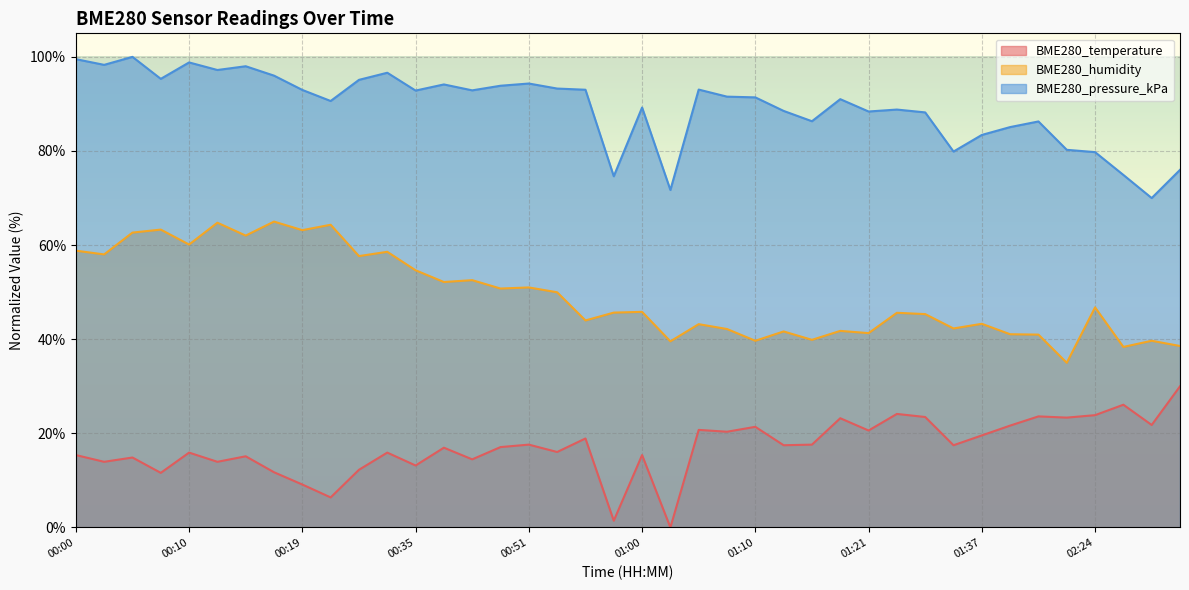

Rank the categories by BME280_humidity value from lowest to highest.

02:10, 02:43, 02:50, 01:03, 01:10, 02:48, 01:16, 01:45, 01:40, 01:21, 01:13, 01:18, 01:08, 01:34, 01:05, 01:37, 00:55, 01:31, 01:29, 00:58, 01:00, 02:24, 00:53, 00:48, 00:51, 00:43, 00:45, 00:35, 00:27, 00:02, 00:32, 00:00, 00:10, 00:15, 00:05, 00:19, 00:07, 00:22, 00:12, 00:17